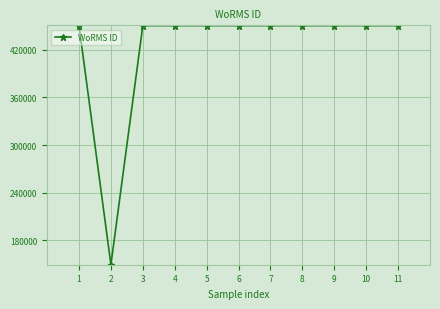

Approximately how many times larger is the value at 7 compared to 10?

1.0